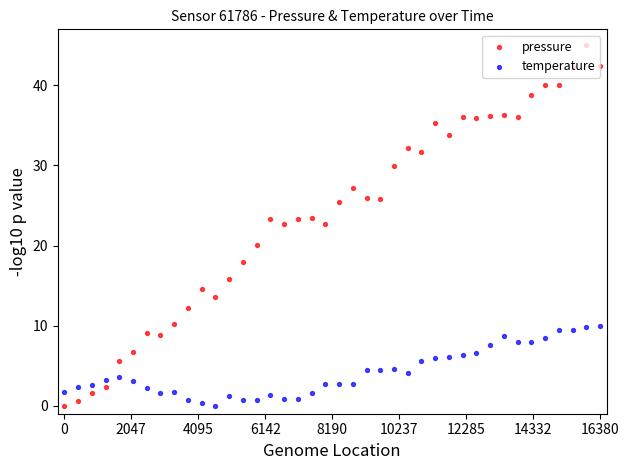

Which series has the widest spread of Y values?

pressure